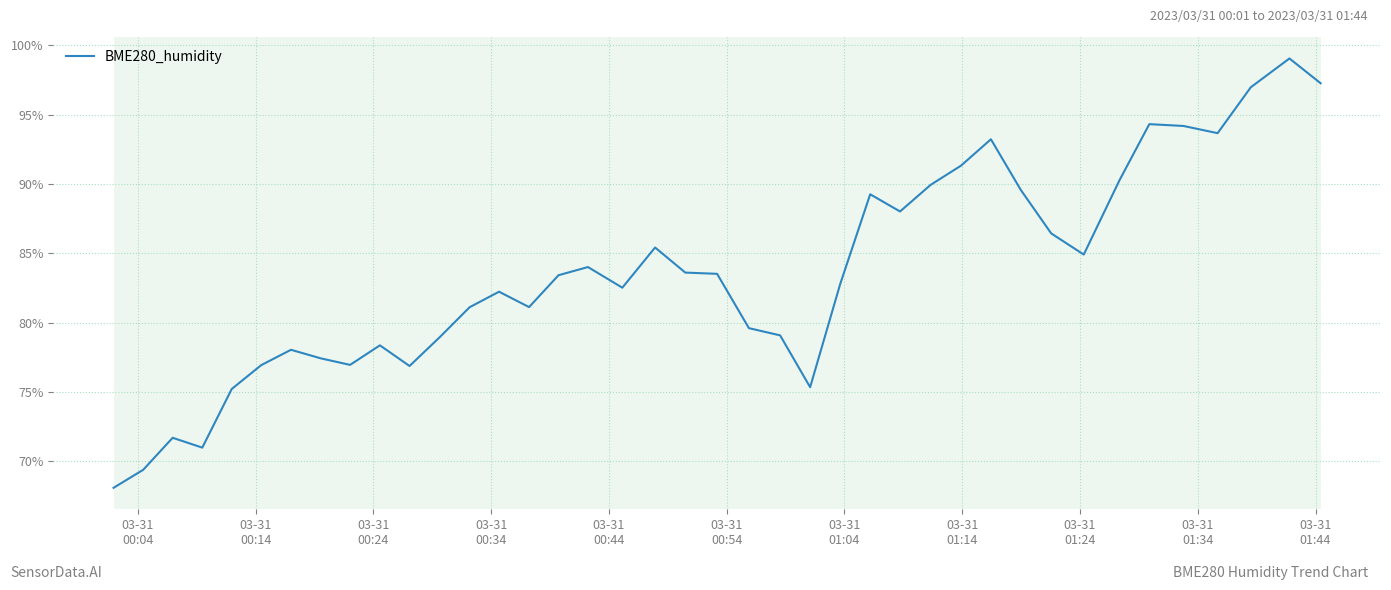

Count the number of categories in the chart.

40